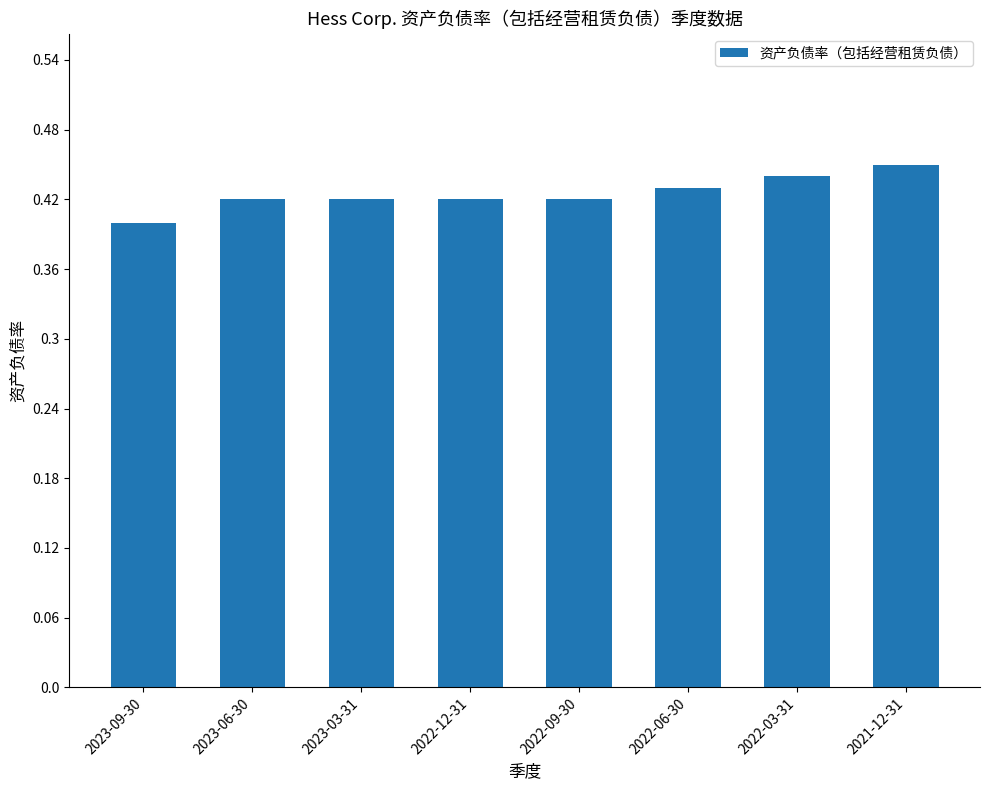

At which category does the chart reach its minimum across all series?

2023-09-30